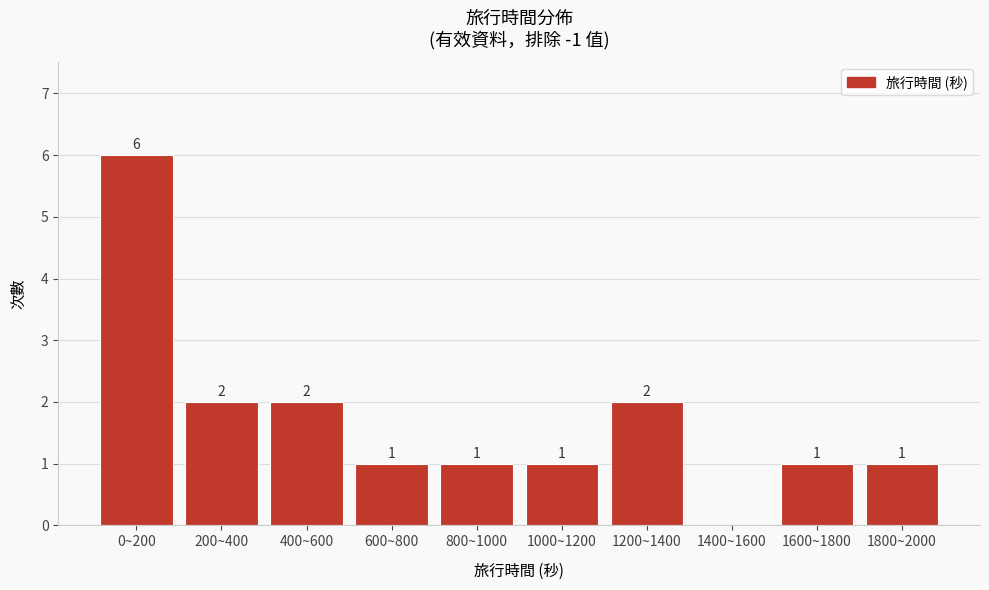

Reading left to right, transcribe all the data shown in this chart.

0~200=6	200~400=2	400~600=2	600~800=1	800~1000=1	1000~1200=1	1200~1400=2	1400~1600=0	1600~1800=1	1800~2000=1